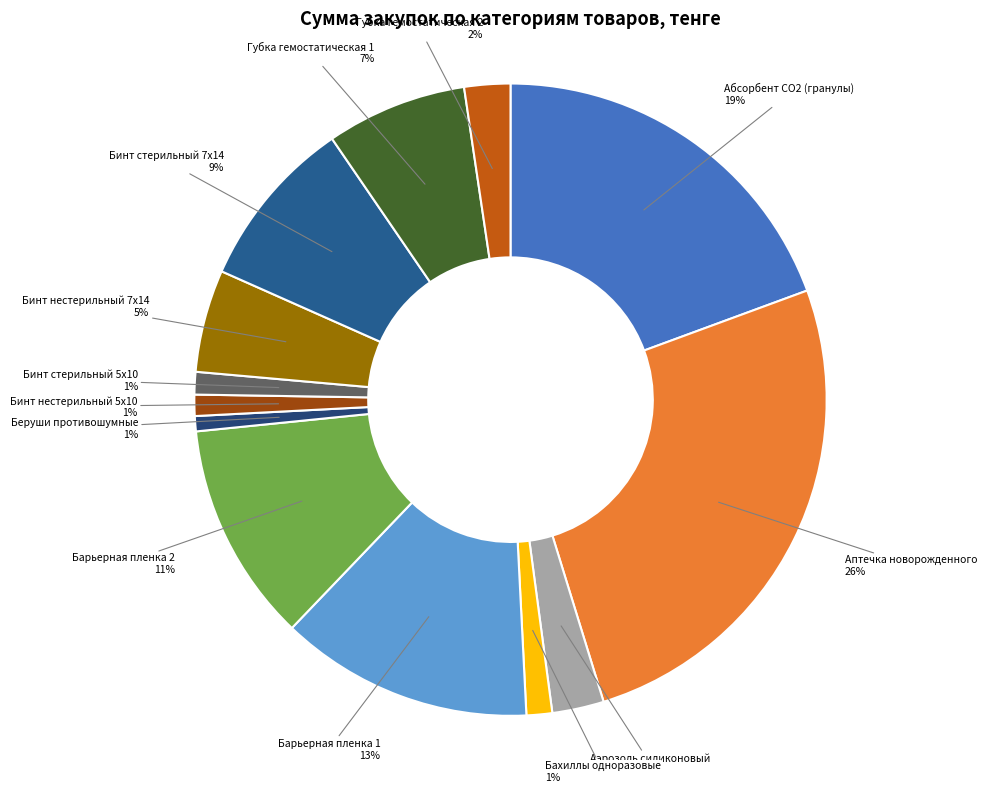

Combined, do Аптечка новорожденного and Бинт стерильный 5х10 account for over 50%?

No